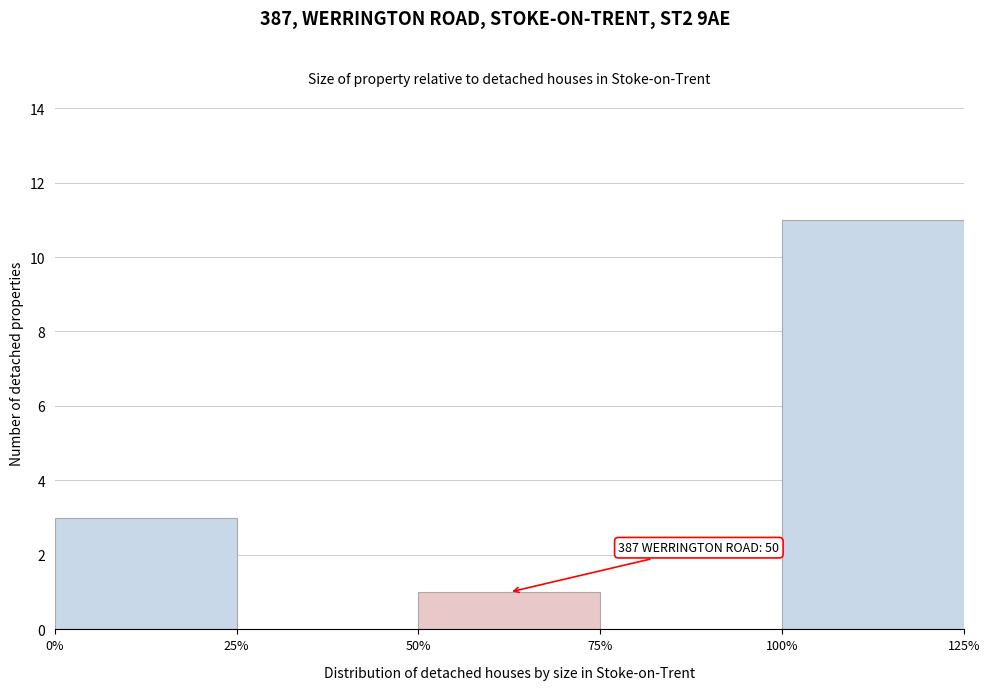

Over which range of the x-axis is the bar tallest?

100% to 125%